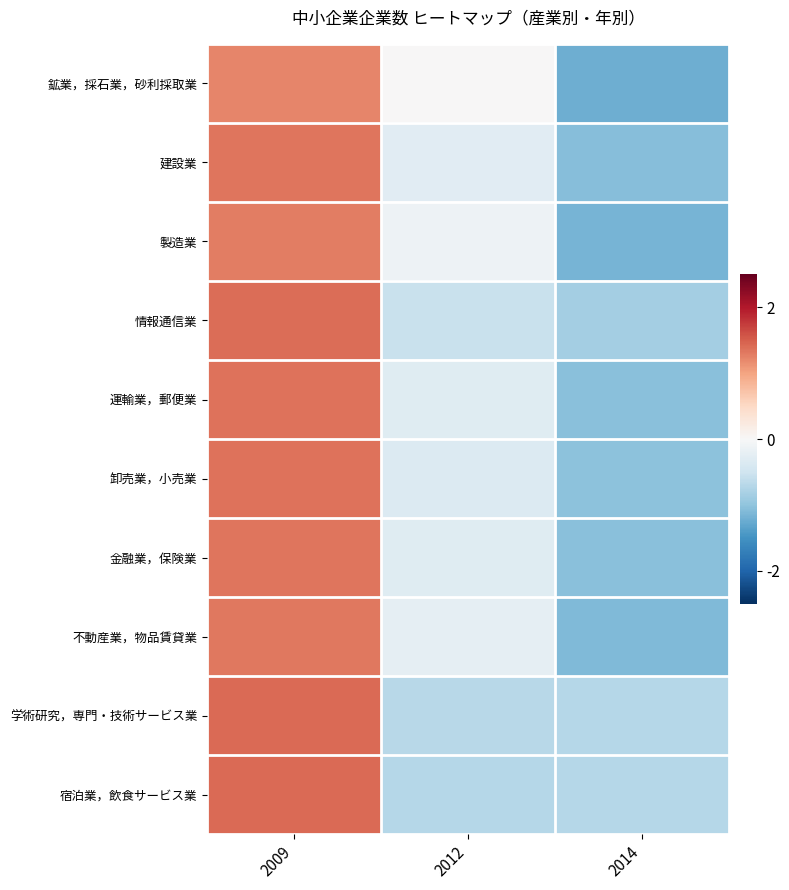

Reading right to left, extract all data points from this chart.

鉱業，採石業，砂利採取業: 2014=-1.2	2012=0.0	2009=1.2
建設業: 2014=-1.1	2012=-0.3	2009=1.3
製造業: 2014=-1.2	2012=-0.1	2009=1.3
情報通信業: 2014=-0.8	2012=-0.6	2009=1.4
運輸業，郵便業: 2014=-1.0	2012=-0.3	2009=1.3
卸売業，小売業: 2014=-1.0	2012=-0.3	2009=1.4
金融業，保険業: 2014=-1.0	2012=-0.3	2009=1.3
不動産業，物品賃貸業: 2014=-1.1	2012=-0.2	2009=1.3
学術研究，専門・技術サービス業: 2014=-0.7	2012=-0.7	2009=1.4
宿泊業，飲食サービス業: 2014=-0.7	2012=-0.7	2009=1.4